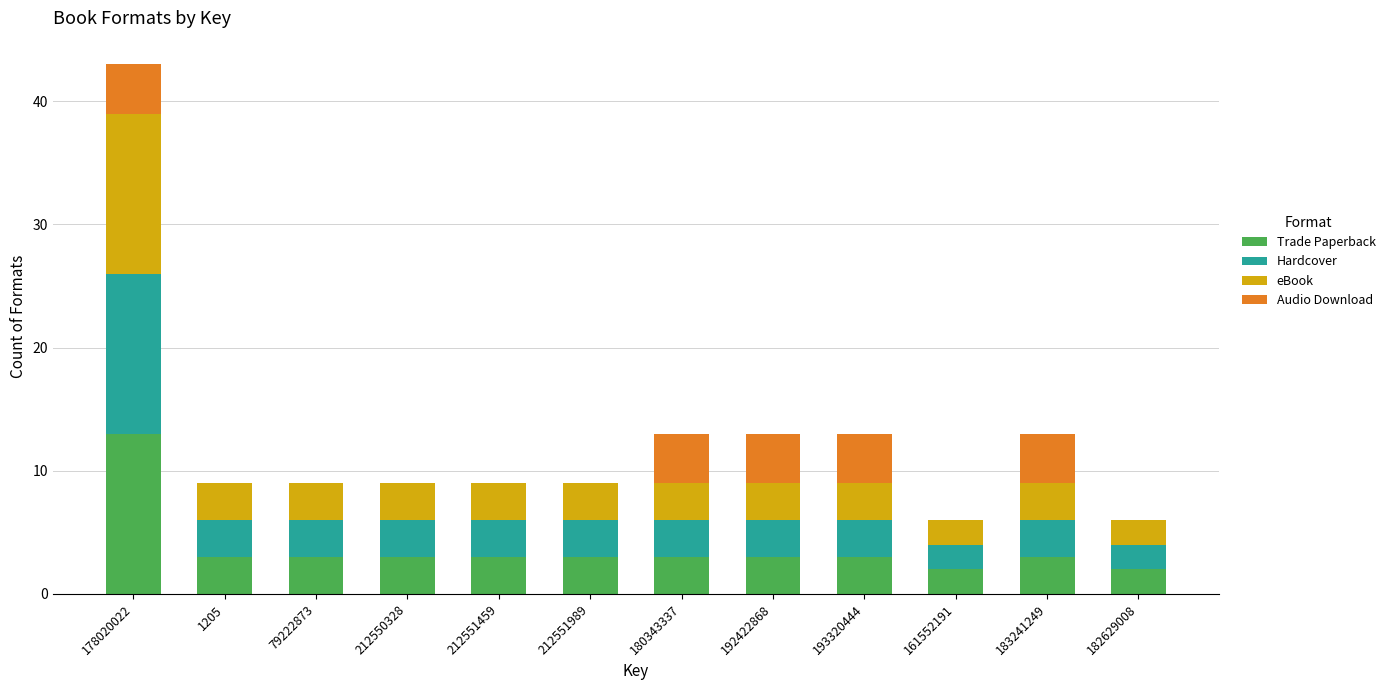

The value of Trade Paperback at 79222873 is 3. True or false?

True